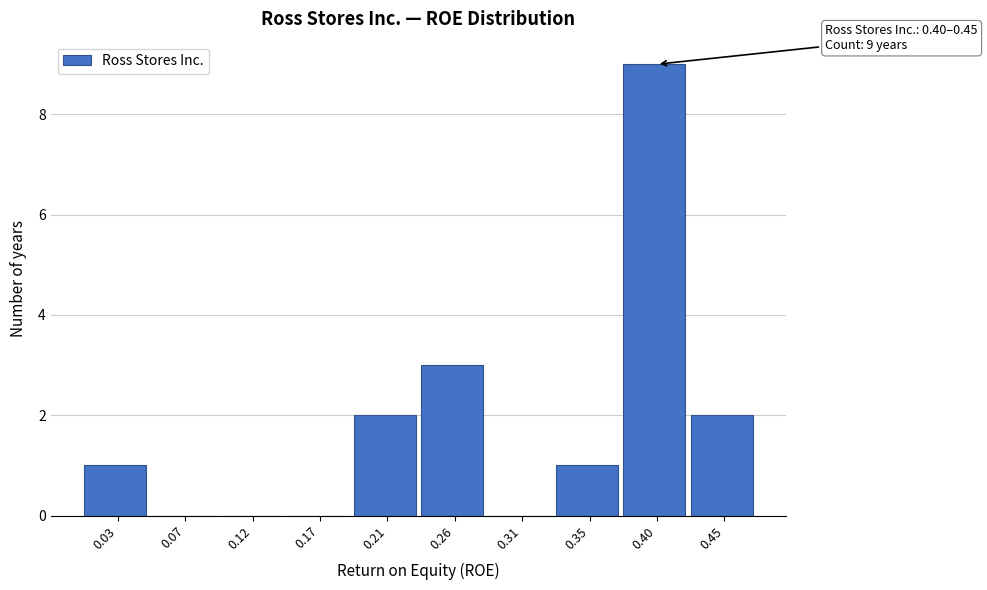

Reading right to left, extract all data points from this chart.

0.45=2	0.40=9	0.35=1	0.31=0	0.26=3	0.21=2	0.17=0	0.12=0	0.07=0	0.03=1